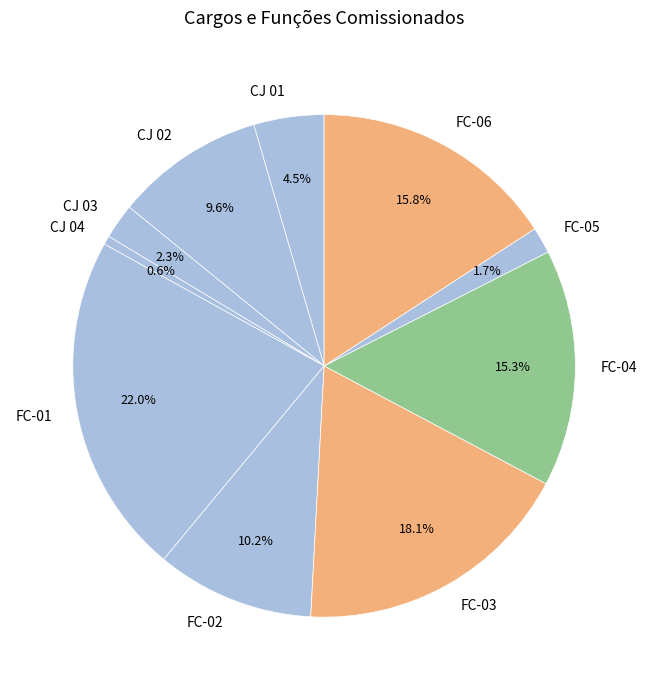

Which slice is the smallest?

CJ 04